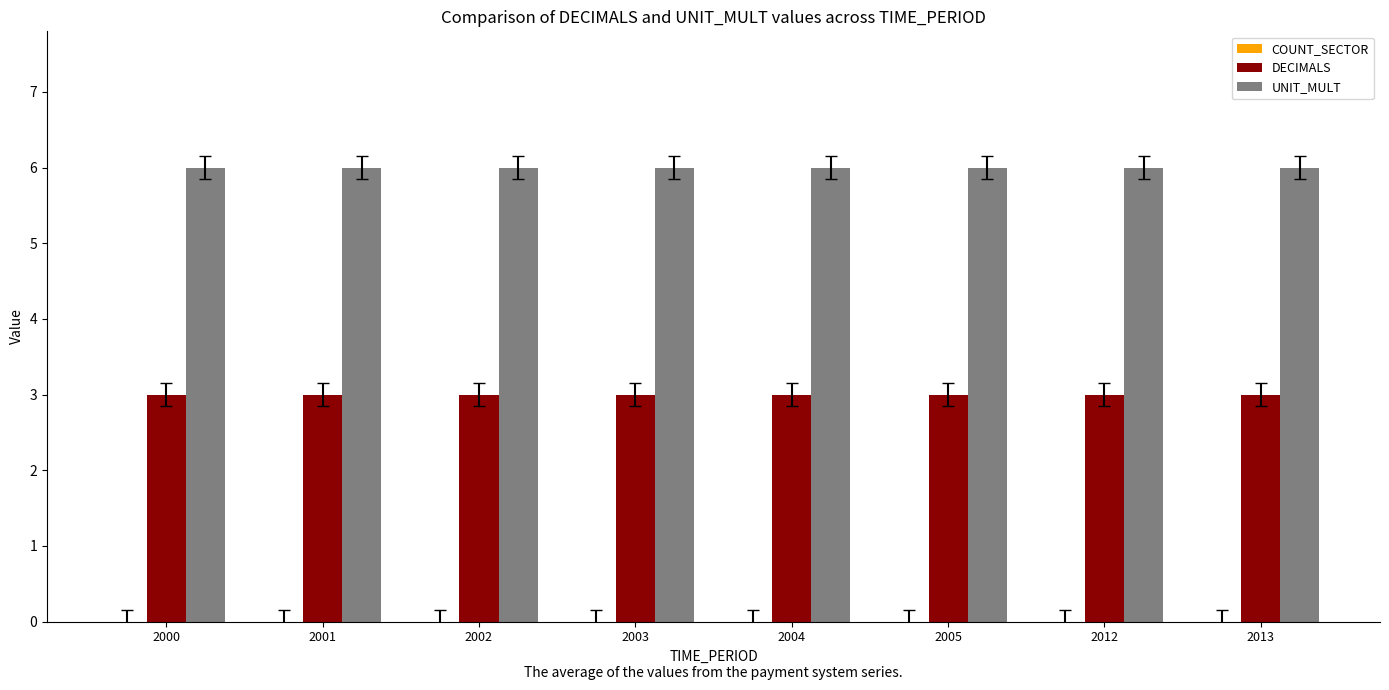

Rank the series by their maximum value, from highest to lowest.

UNIT_MULT, DECIMALS